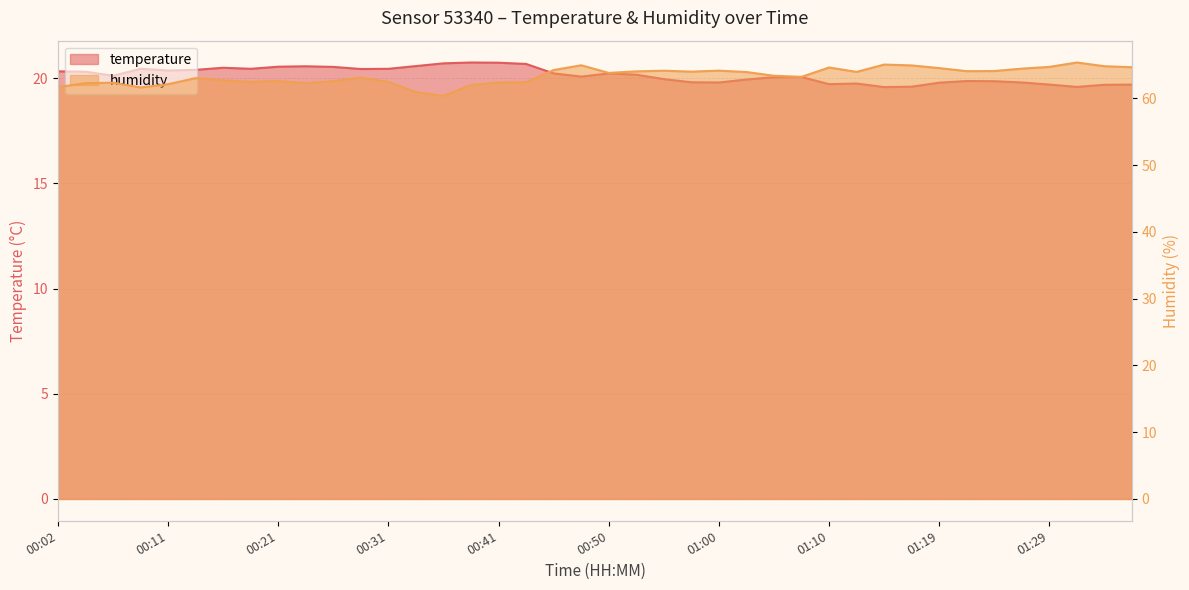

What position from the right is 01:29?

4